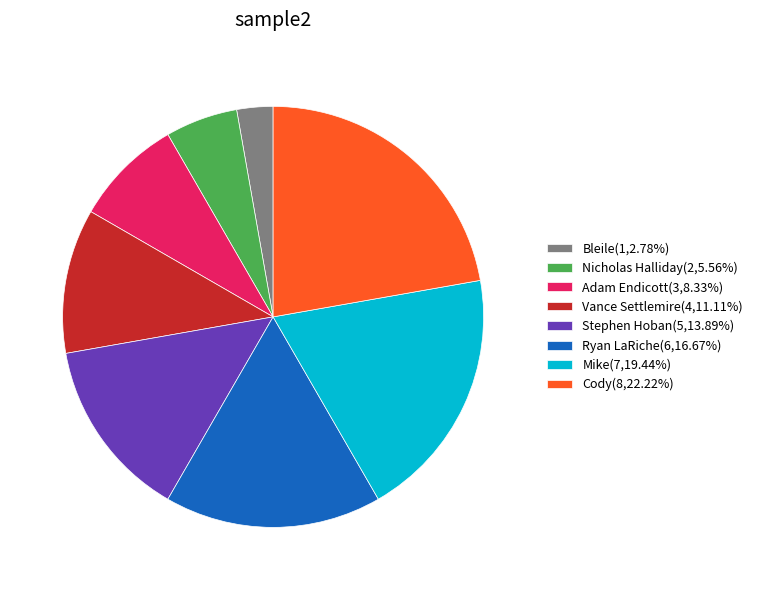

Count the number of slices in the pie.

8